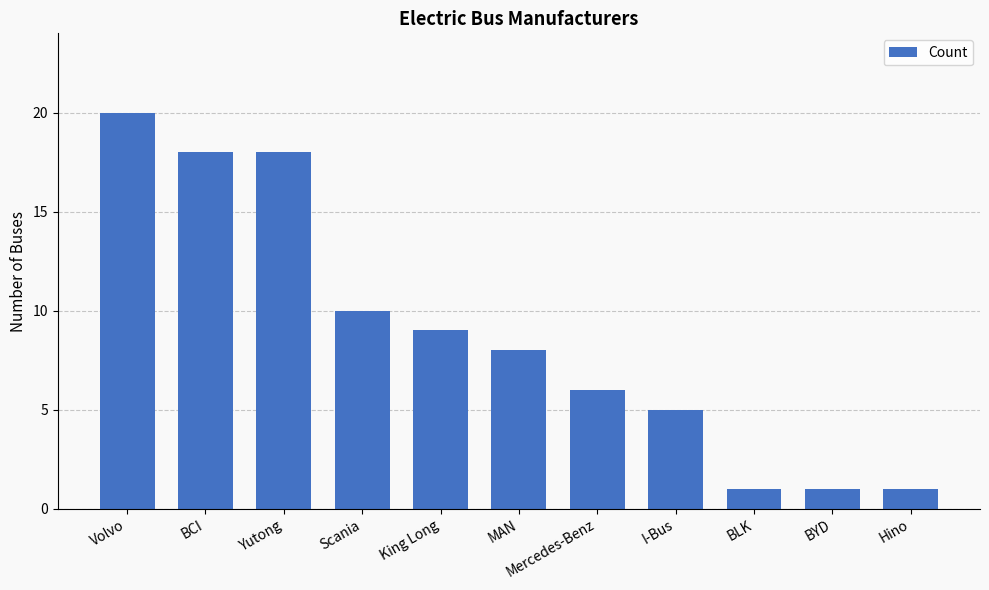

What is the value of the 10th bar from the left?

1